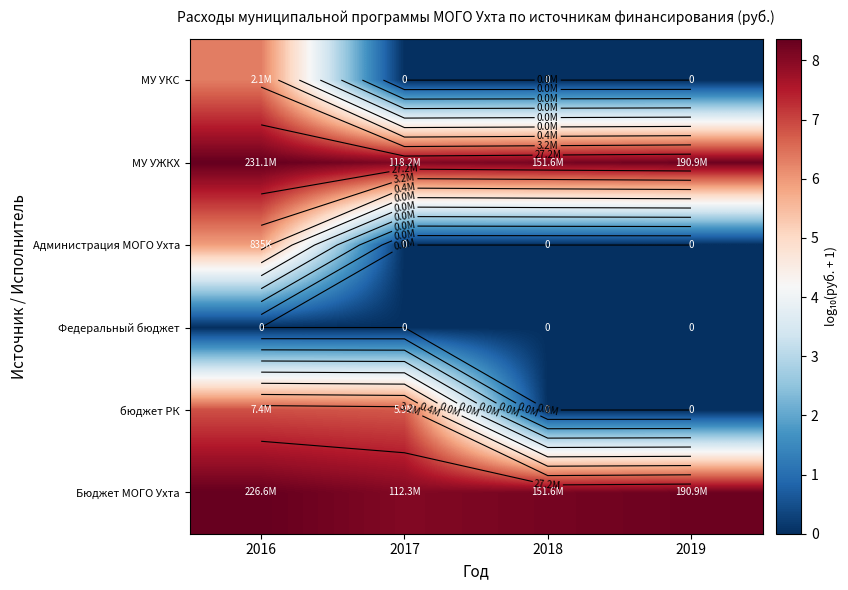

Count the number of categories in the chart.

4